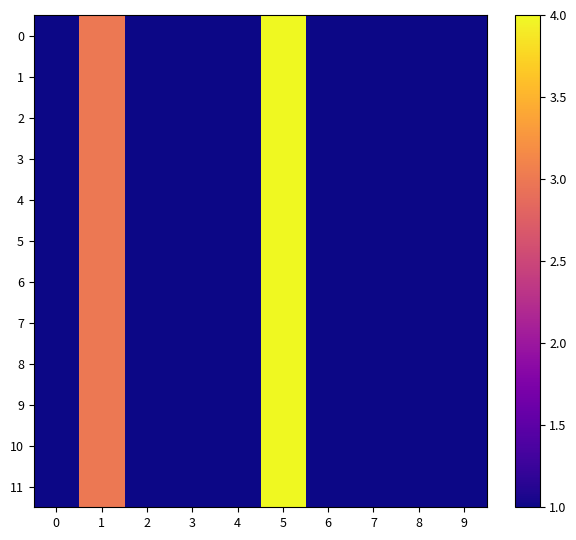

At how many categories does at least one series exceed 3?

1